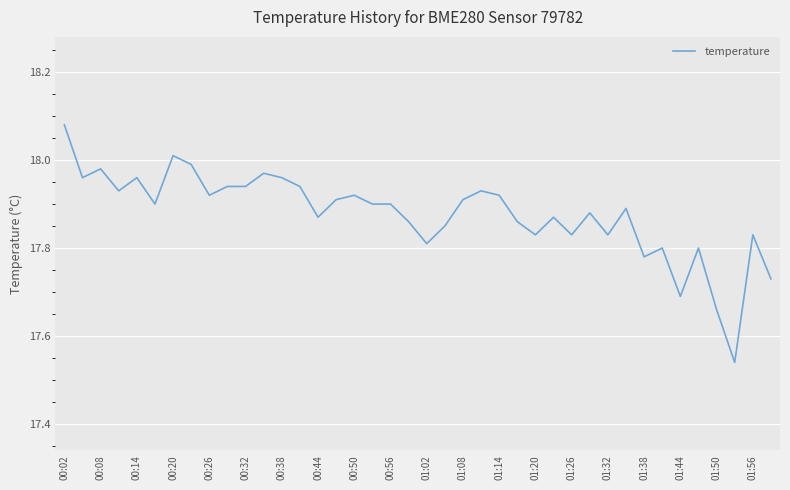

What is the difference between the maximum and minimum values?

0.5